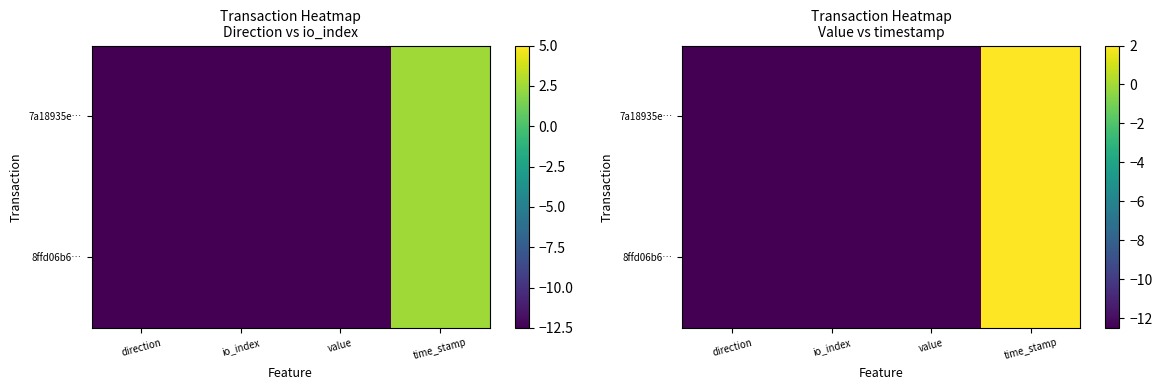

Rank the series at value from highest to lowest value.

8ffd06b6…, 7a18935e…